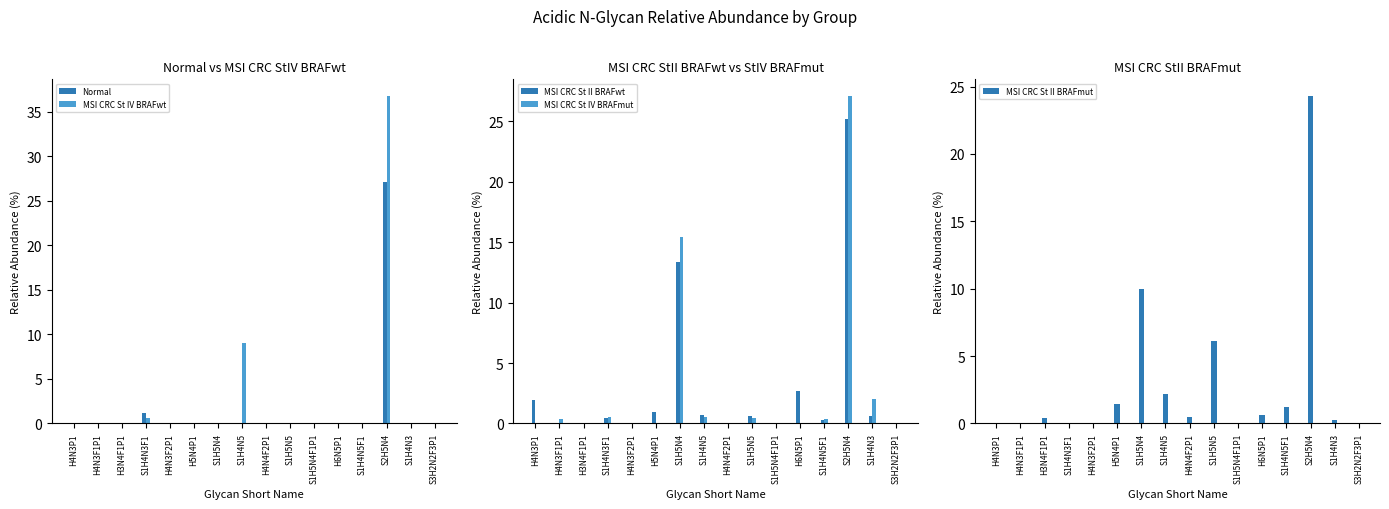

At how many categories does at least one series exceed 25?

1